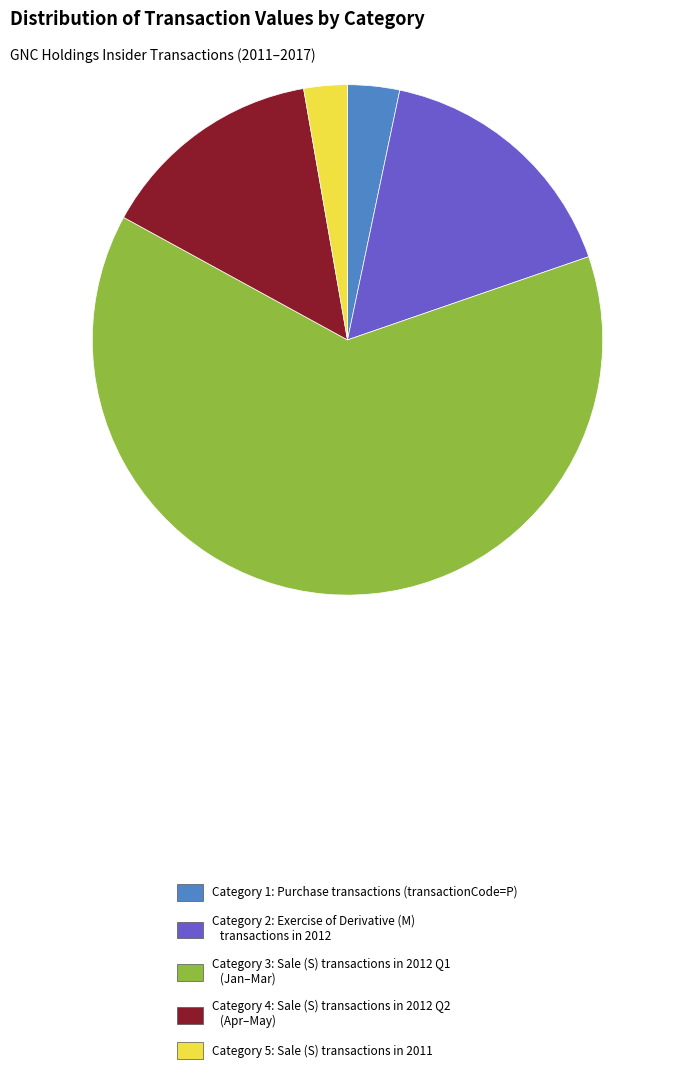

The Category 4: Sale (S) transactions in 2012 Q2 (Apr–May) slice represents 25% of the pie. True or false?

False